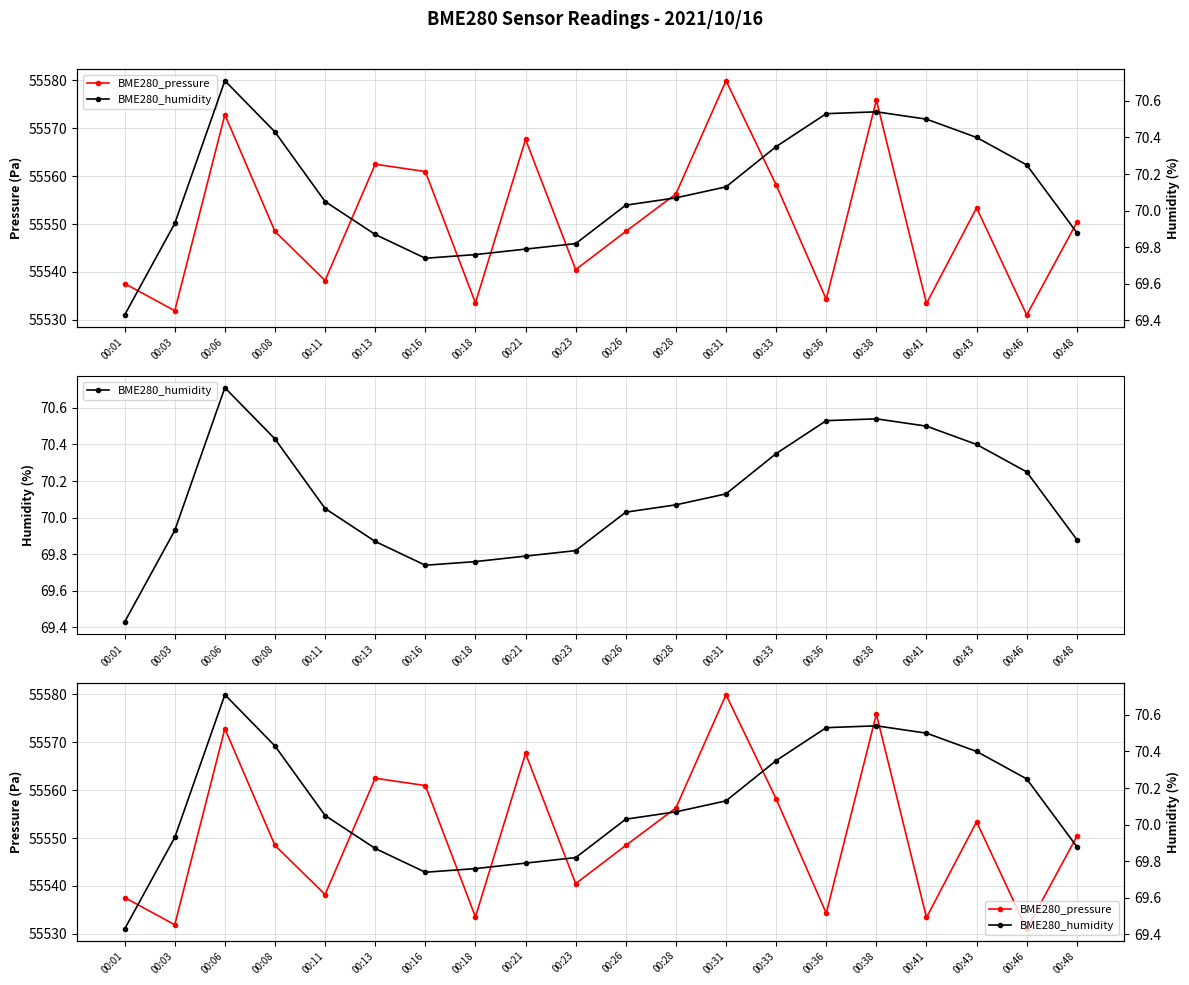

What is the difference between the highest and lowest values at 00:43?

55483.0